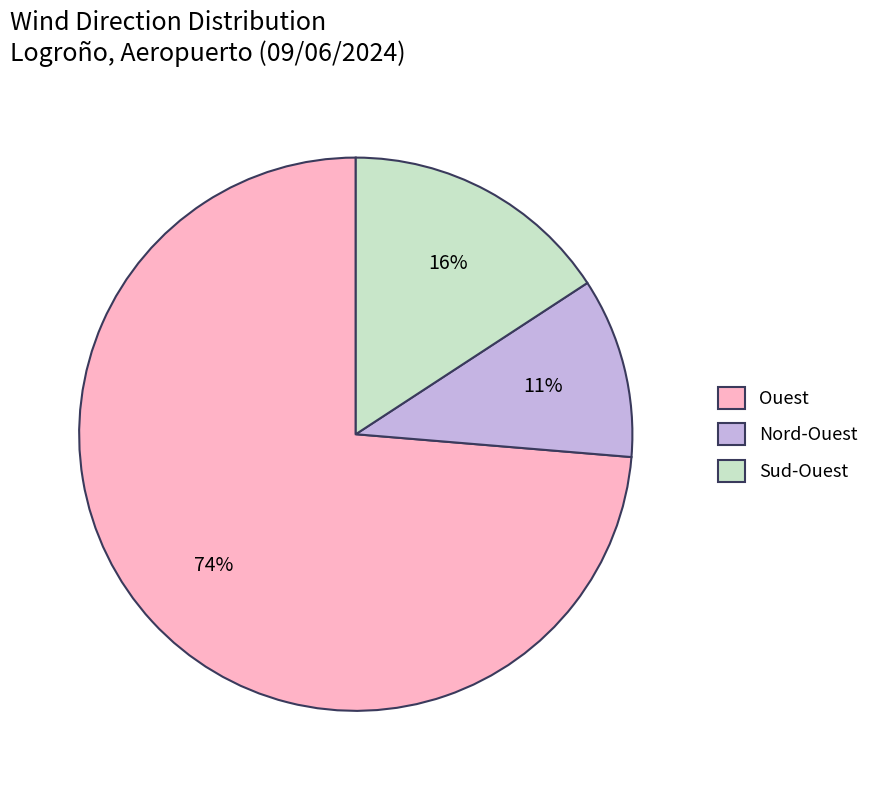

Rank the categories by value from lowest to highest.

Nord-Ouest, Sud-Ouest, Ouest